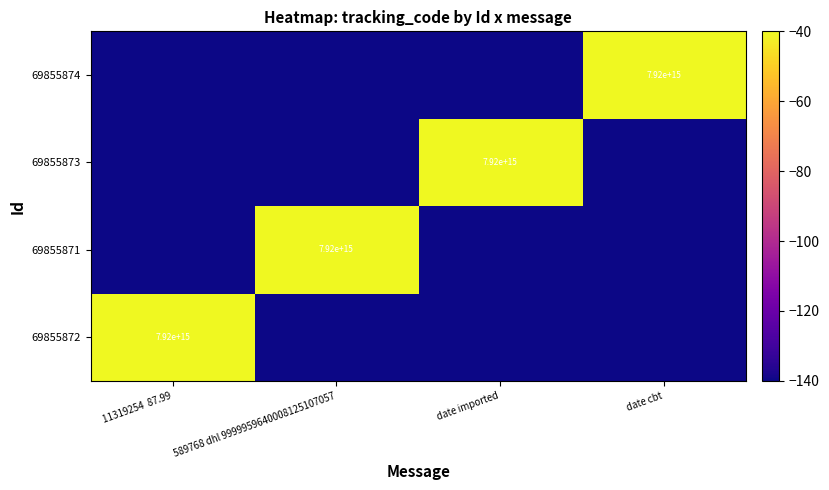

The value of 69855871 at 589768 dhl 9999959640008125107057 is 7920000000000000. True or false?

True